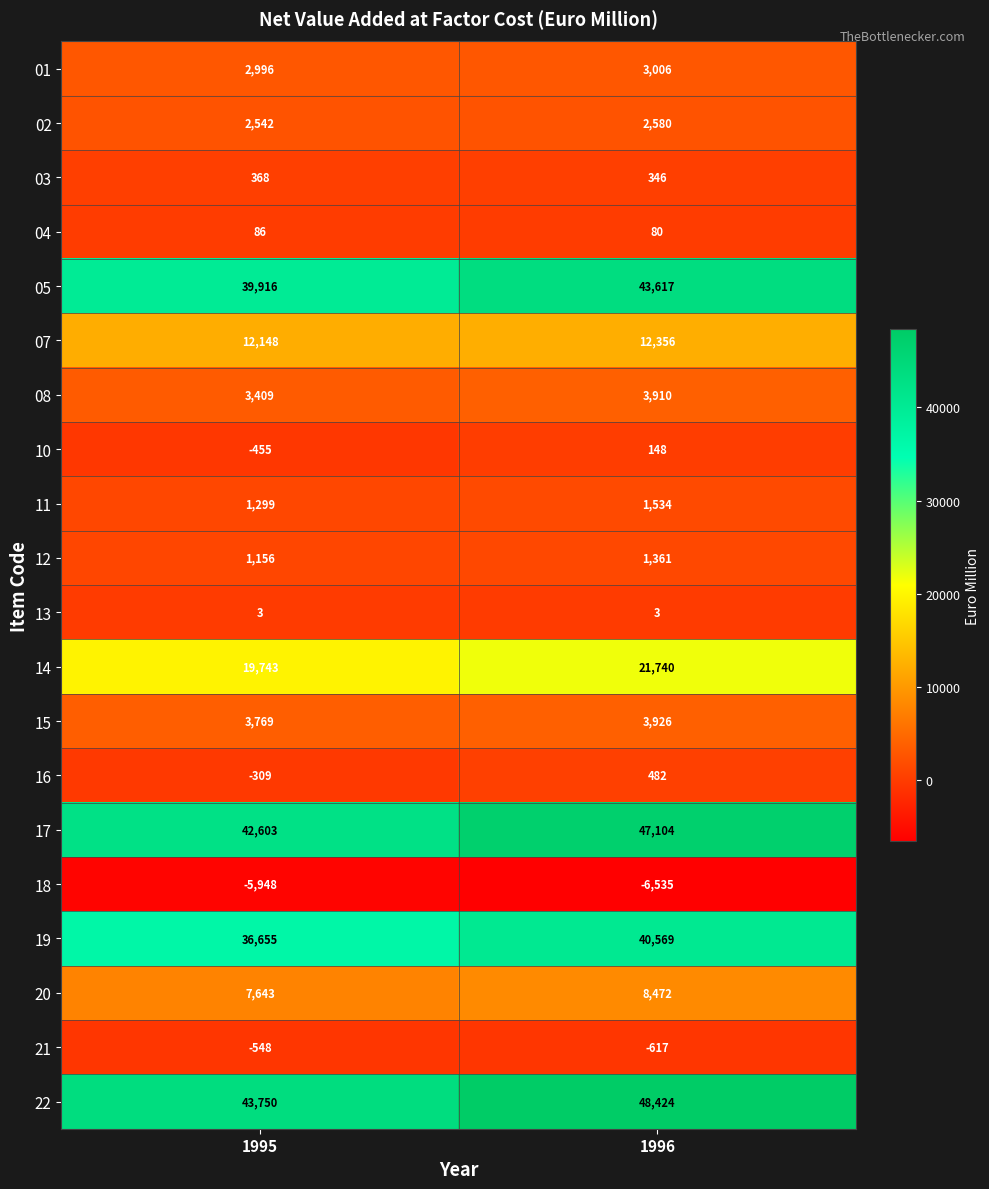

Is it true that 22 equals 26560 at 1995?

False